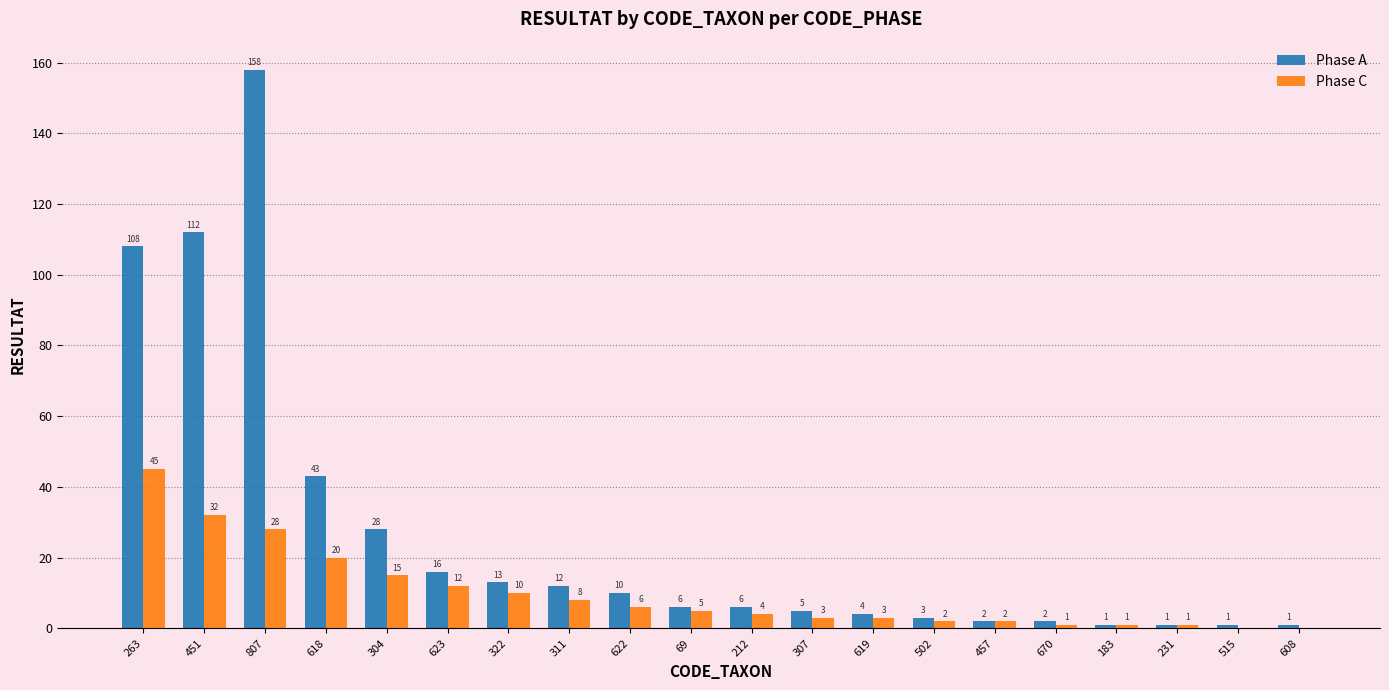

Where is Phase C nearest to the value 22?

618